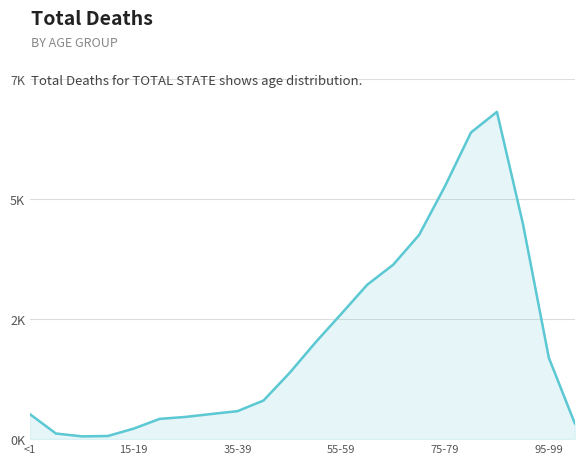

Does the chart display data point markers on the line(s)?

No